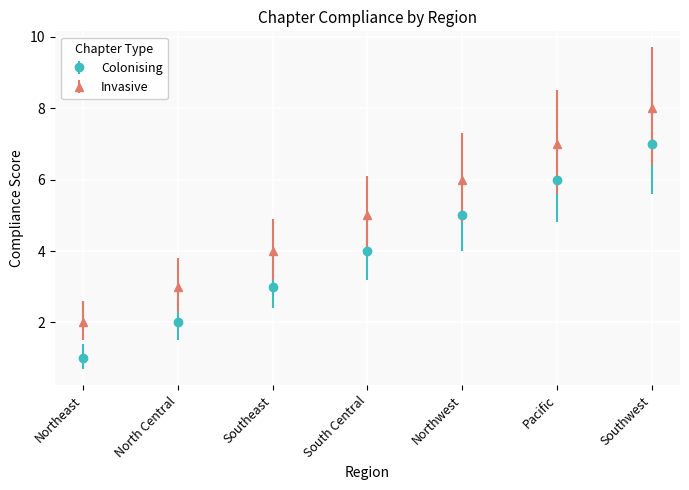

What is the label of the 7th point from the left?

Southwest